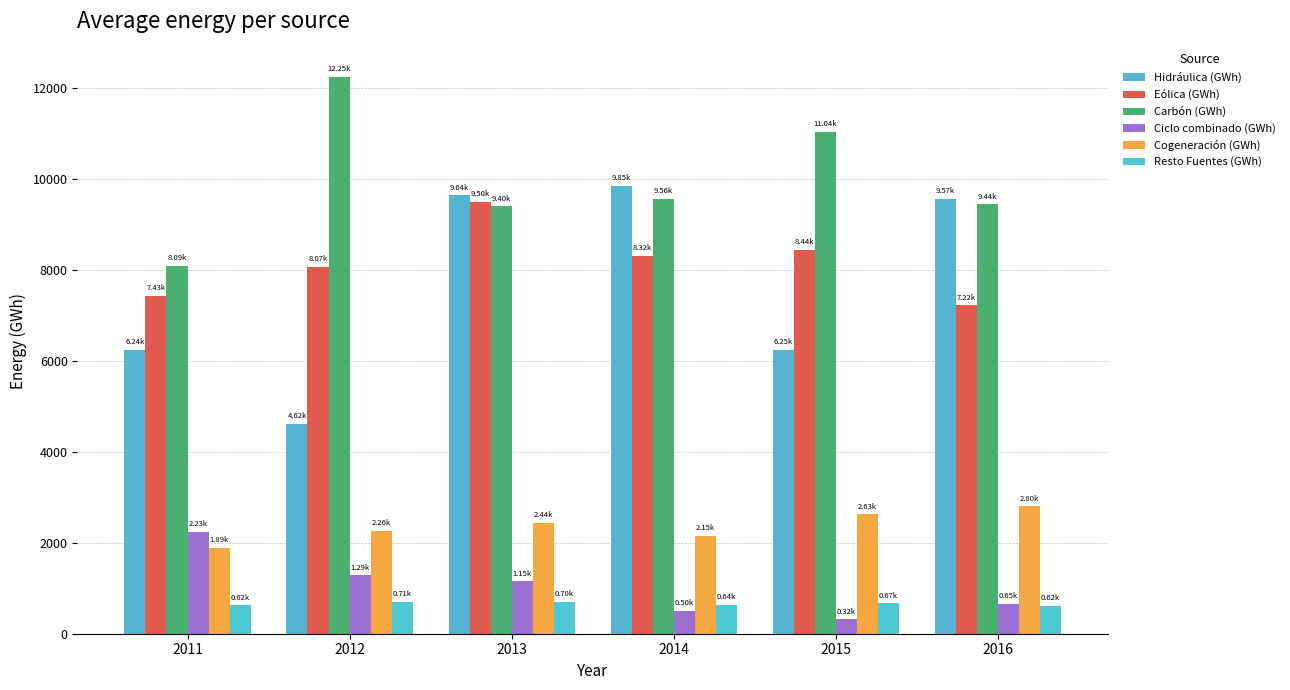

Between 2014 and 2016, which is larger?

2014